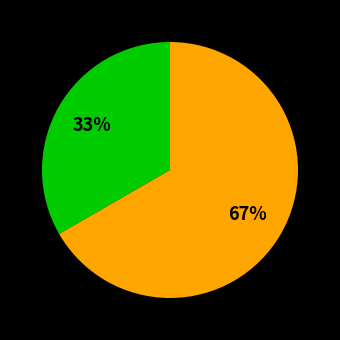

Is there a majority slice in this chart?

Yes